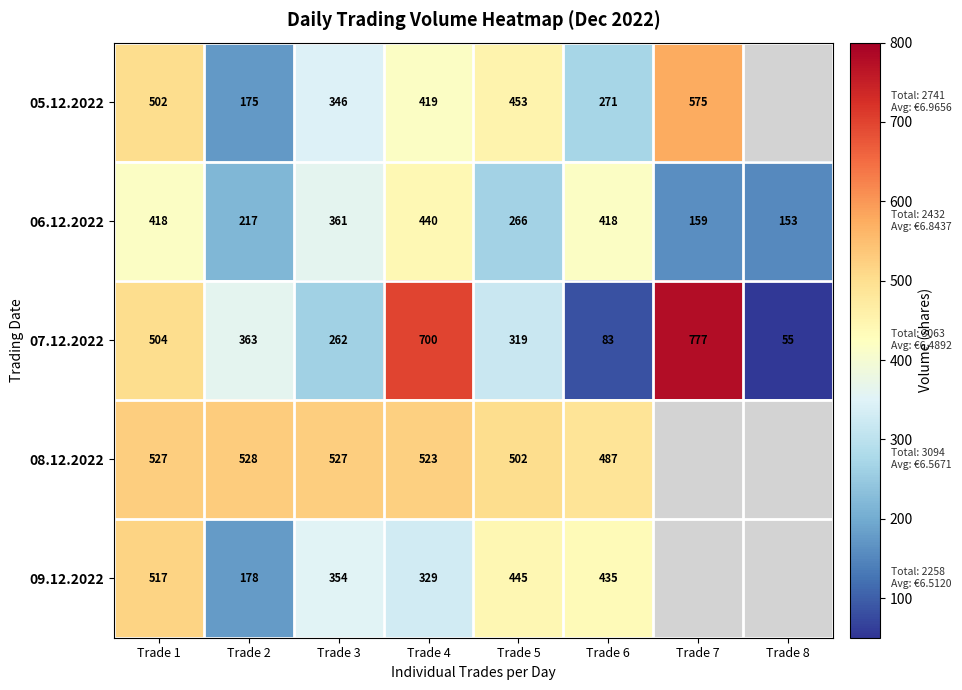

True or false: 08.12.2022 has a value of 502 at Trade 5.

True